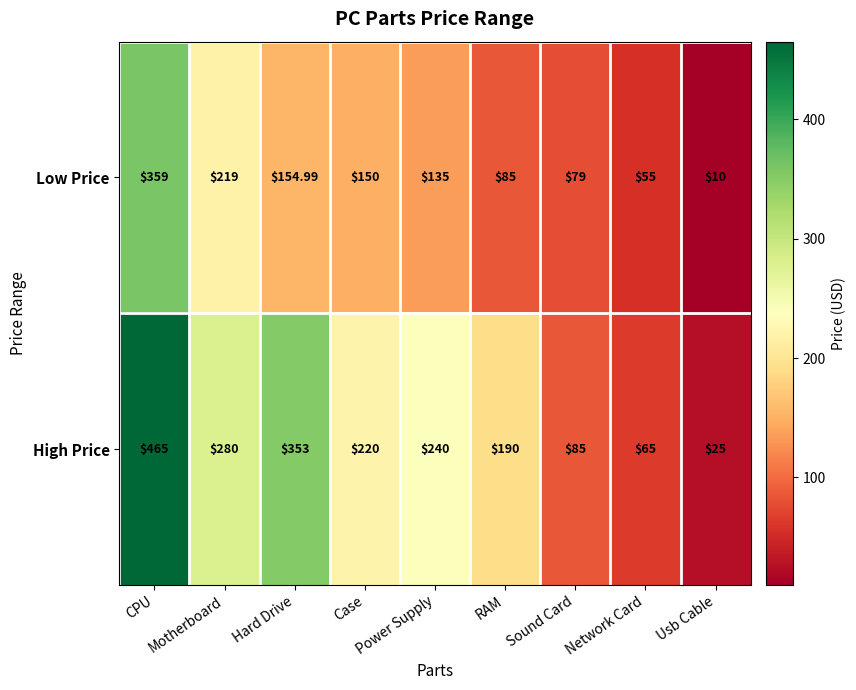

Which series has the widest spread of values?

High Price